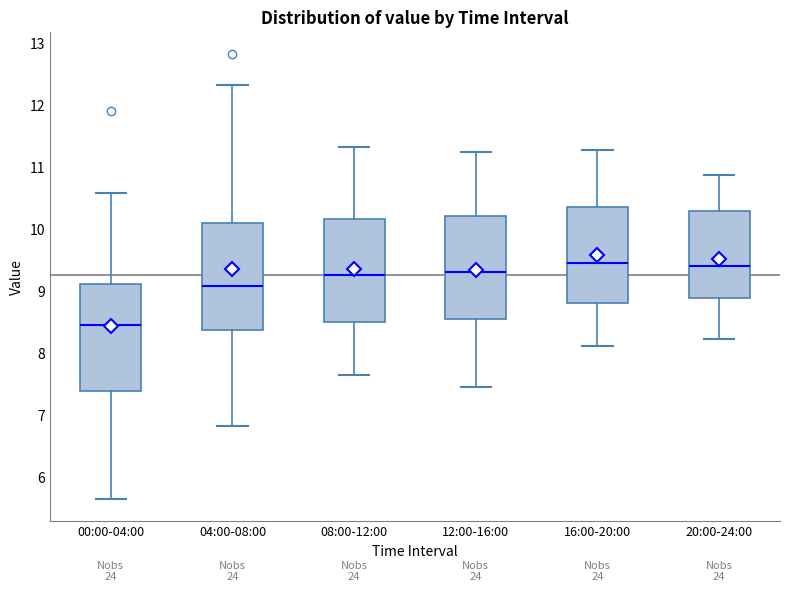

Reading left to right, transcribe this box plot: for each box, give where its median line is, the range the box spans, and where its two whiskers end, as read against the y-axis. The values are not printed on the chart, so give them approximately, as read against the axis.

00:00-04:00: median 8.5, box 7.4 to 9.1, whiskers 5.7 to 10.6
04:00-08:00: median 9.1, box 8.4 to 10.1, whiskers 6.8 to 12.3
08:00-12:00: median 9.3, box 8.5 to 10.2, whiskers 7.7 to 11.3
12:00-16:00: median 9.3, box 8.6 to 10.2, whiskers 7.5 to 11.3
16:00-20:00: median 9.5, box 8.8 to 10.4, whiskers 8.1 to 11.3
20:00-24:00: median 9.4, box 8.9 to 10.3, whiskers 8.2 to 10.9